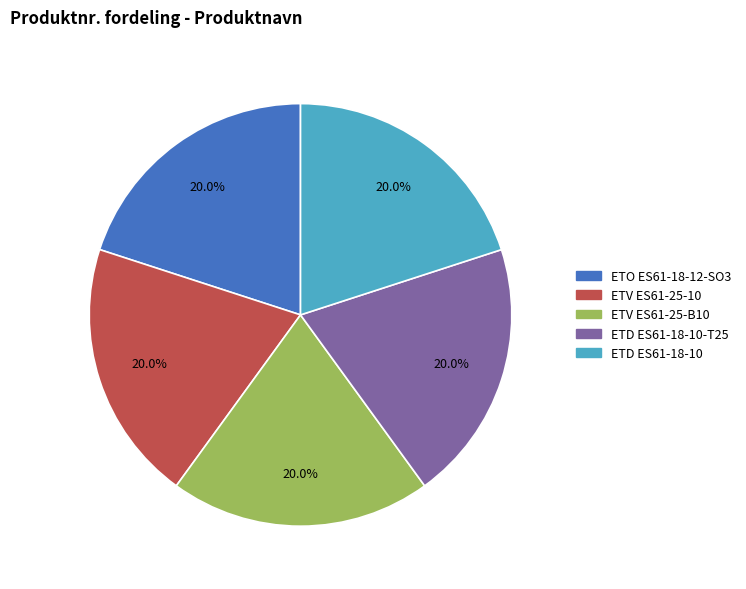

Is there any slice that represents more than half of the pie?

No